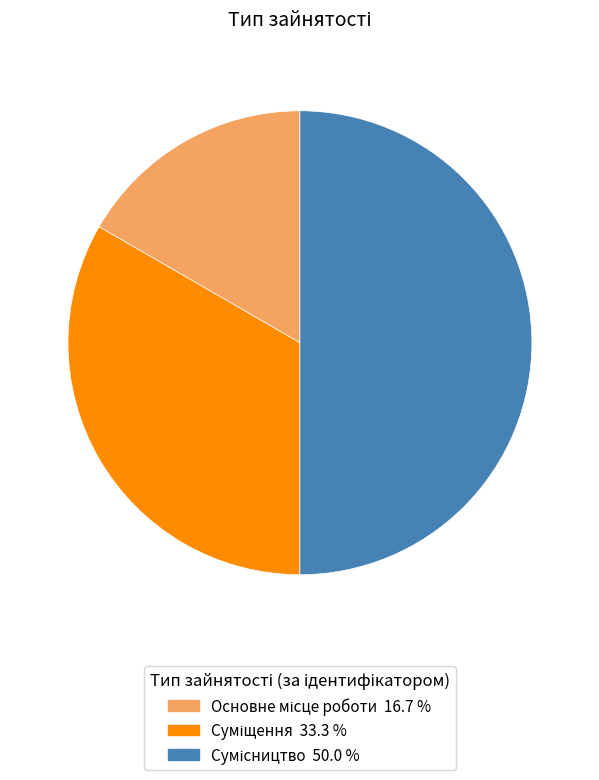

Is it true that Суміщення is 33% of the pie?

True